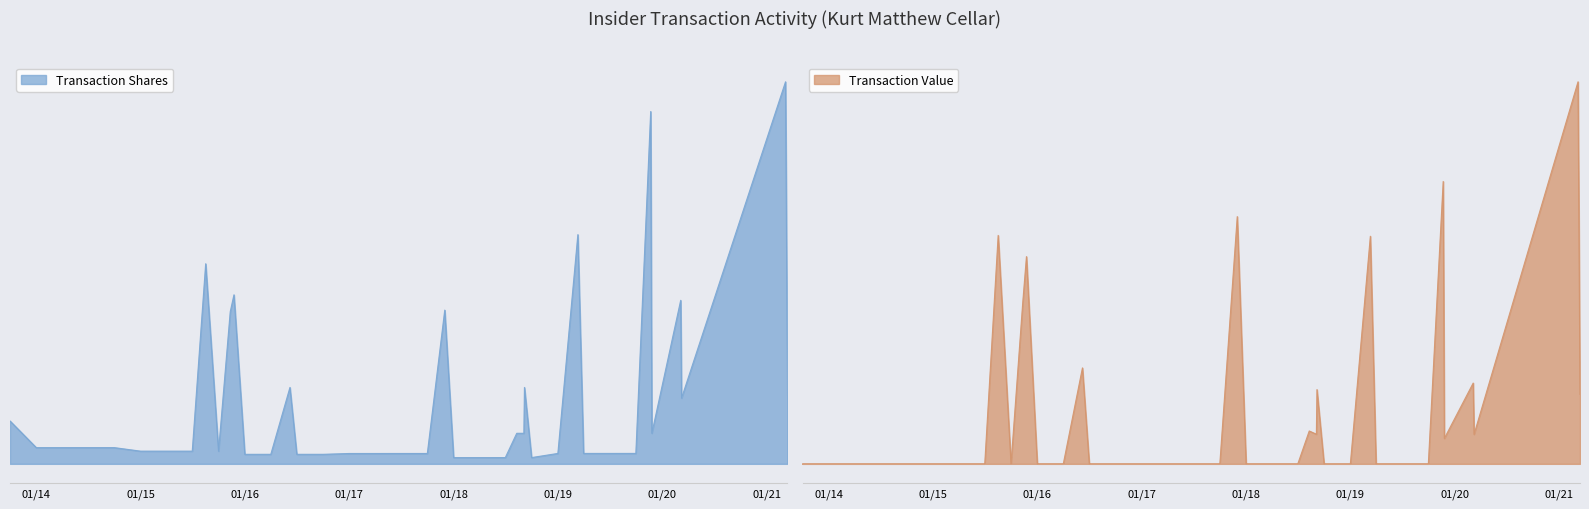

Which category has the highest value in the Transaction Value series?

2021-03-08